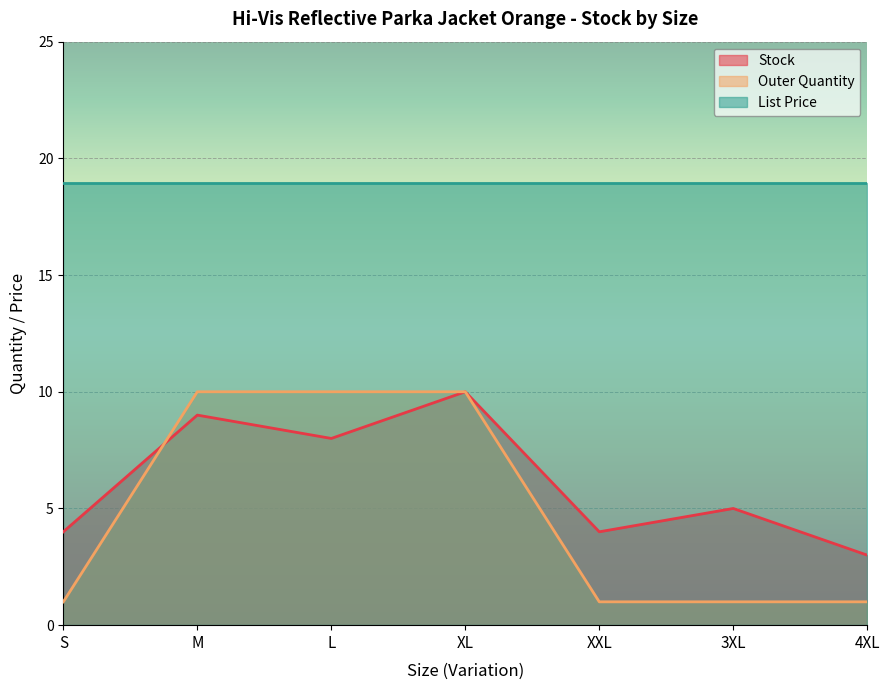

Which series has the widest spread of values?

Outer Quantity